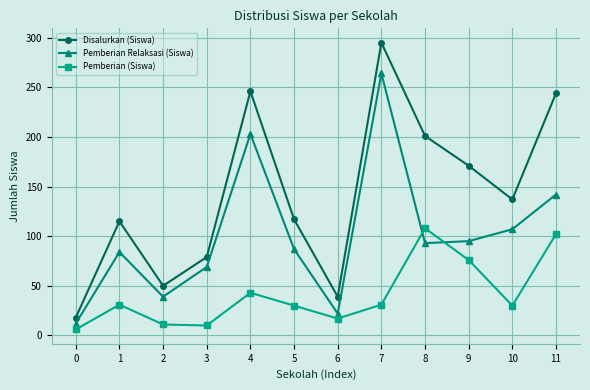

At 10, list the series in order from smallest to largest.

Pemberian (Siswa), Pemberian Relaksasi (Siswa), Disalurkan (Siswa)